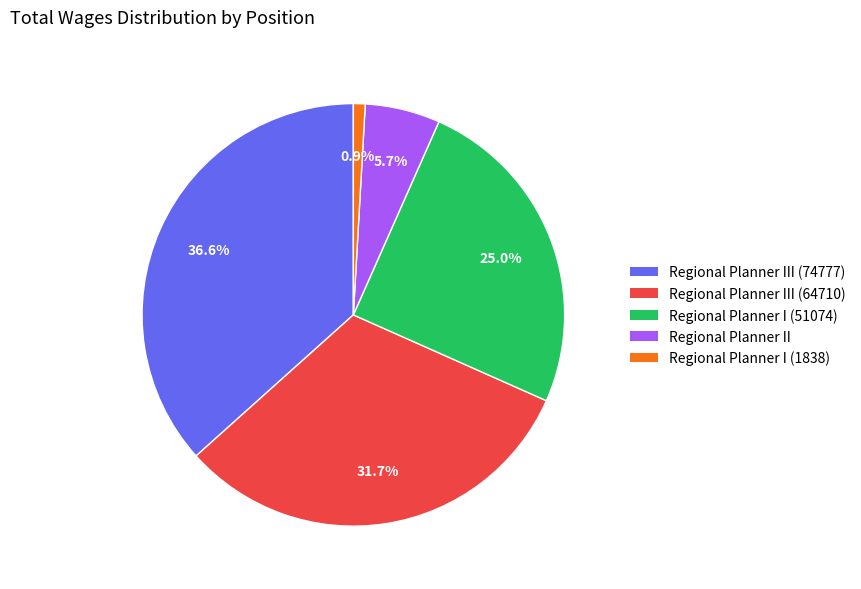

Is there any slice that represents more than half of the pie?

No